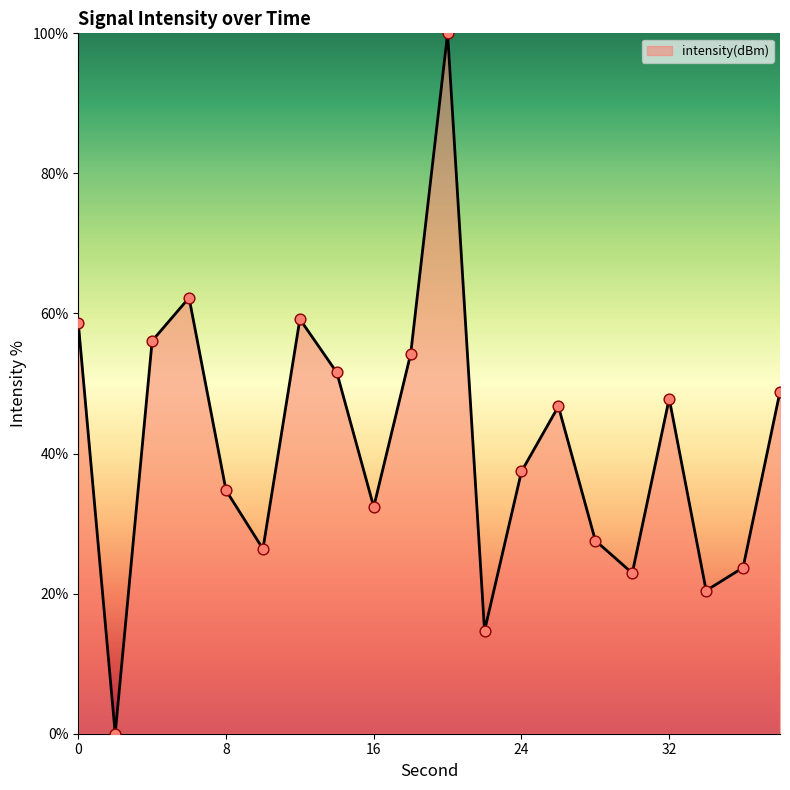

What is the greatest value displayed?

100.0